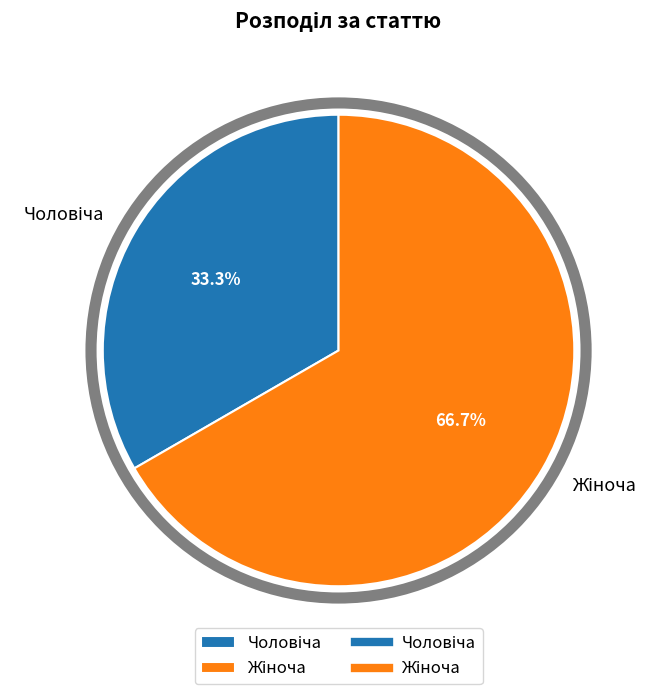

Does any single category account for the majority?

Yes